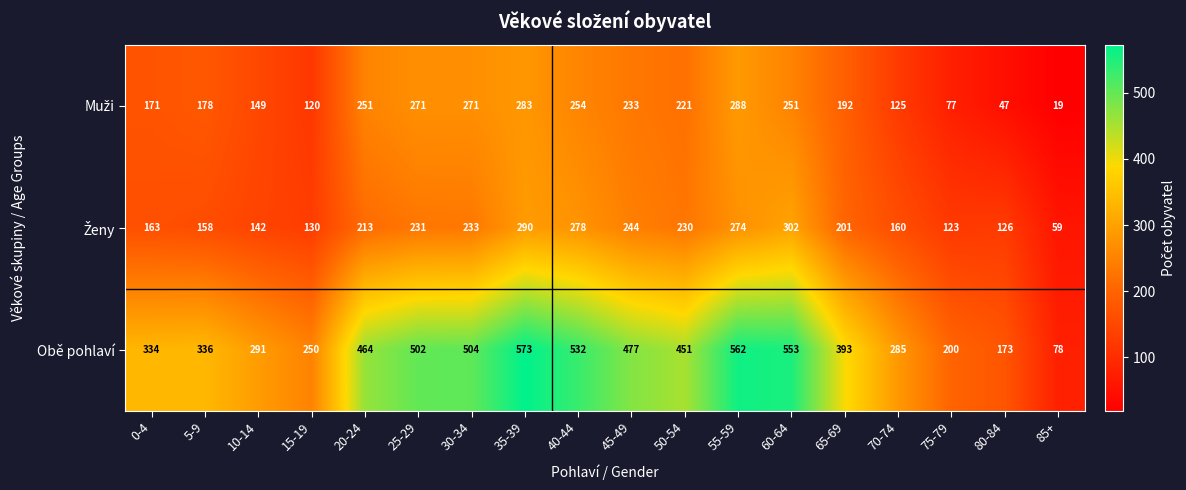

How many distinct data groups are displayed?

3